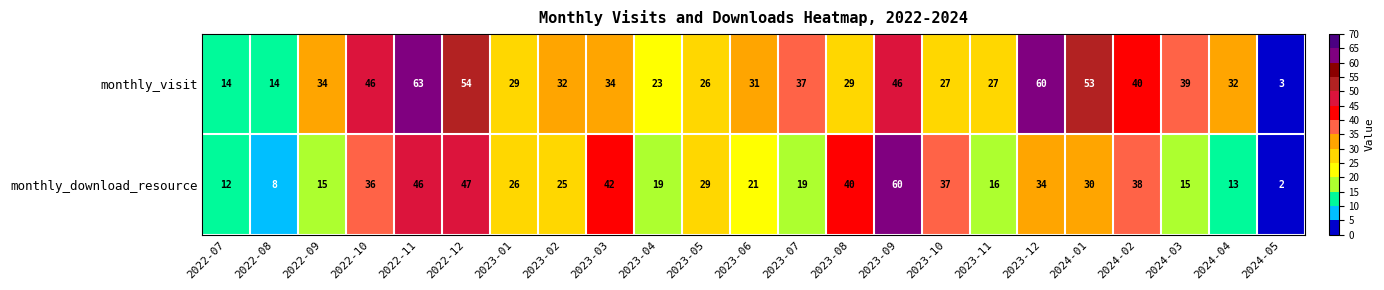

What is the approximate value of monthly_download_resource at 2023-11?

16